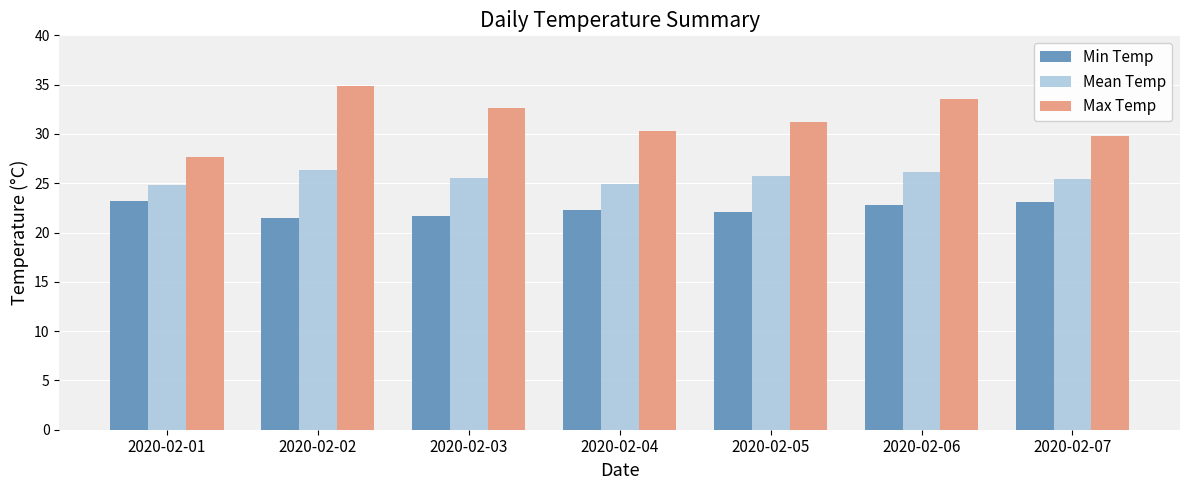

What is the difference between the Max Temp values at 2020-02-04 and 2020-02-03?

2.3